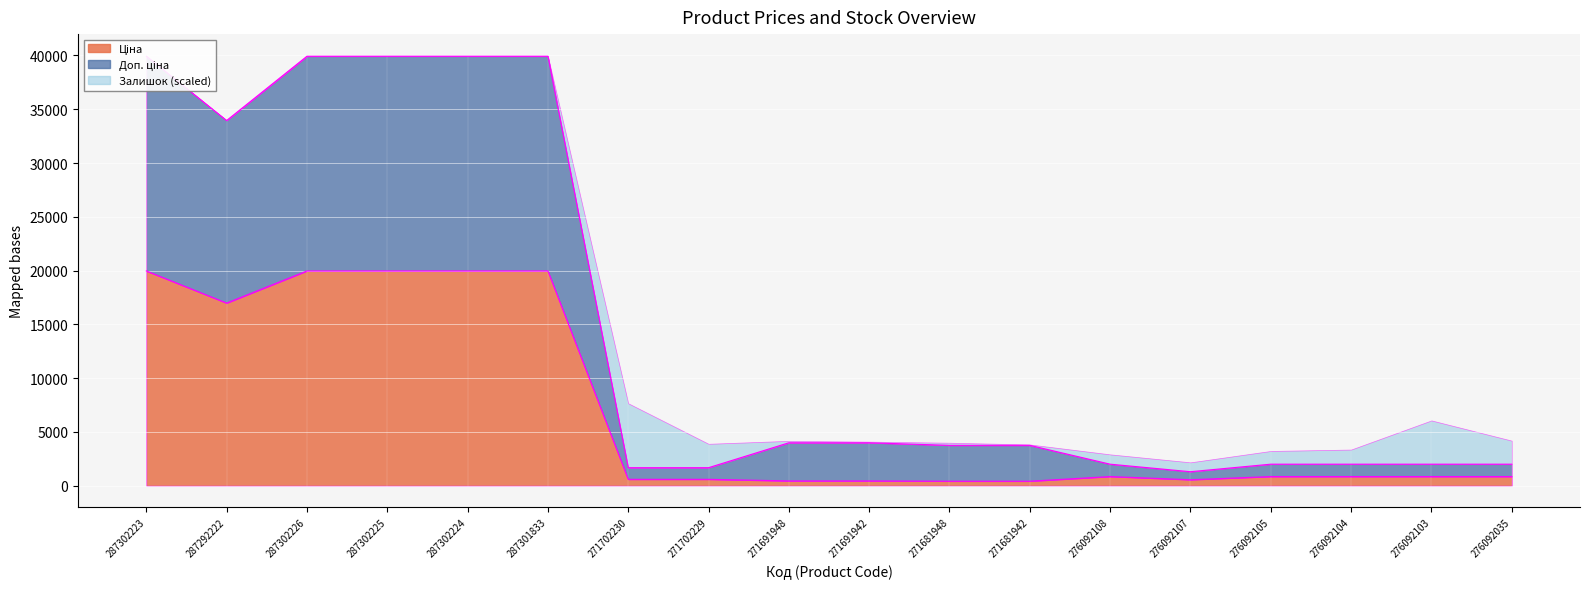

What is the label of the 12th point from the left?

271681942